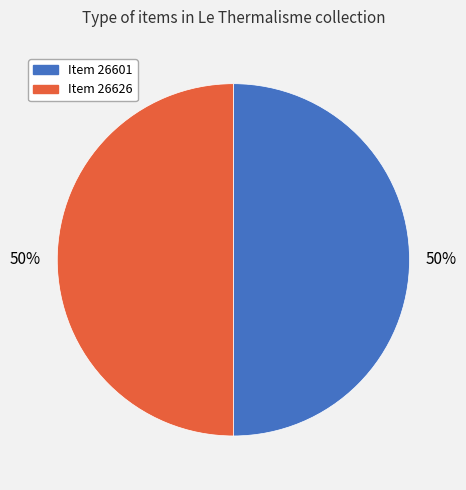

To the nearest percent, what is the average slice percentage?

50%